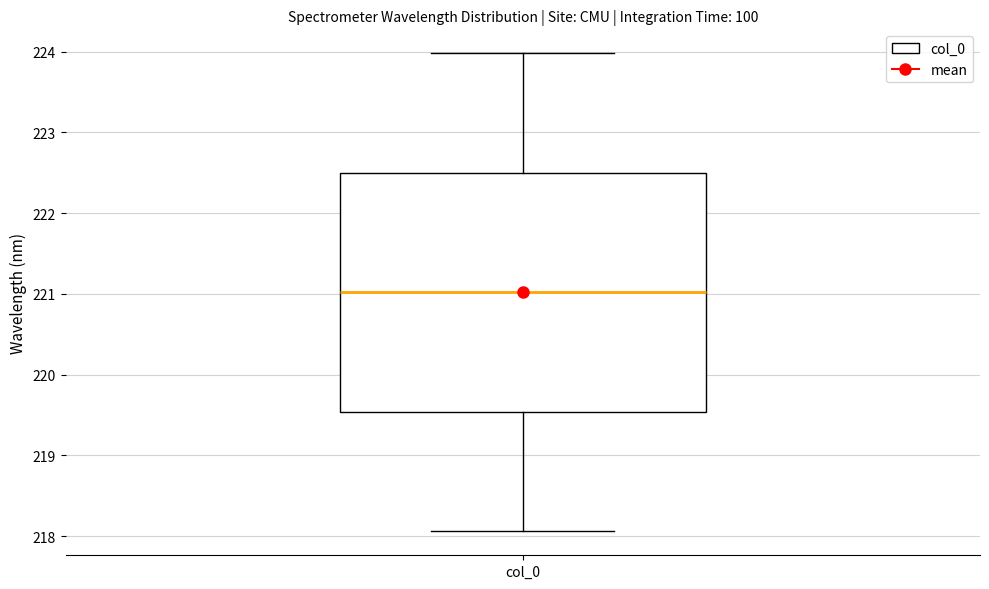

Where is the upper edge of the box for col_0 on the y-axis? The values are not printed on the chart, so give them approximately, as read against the axis.

222.5